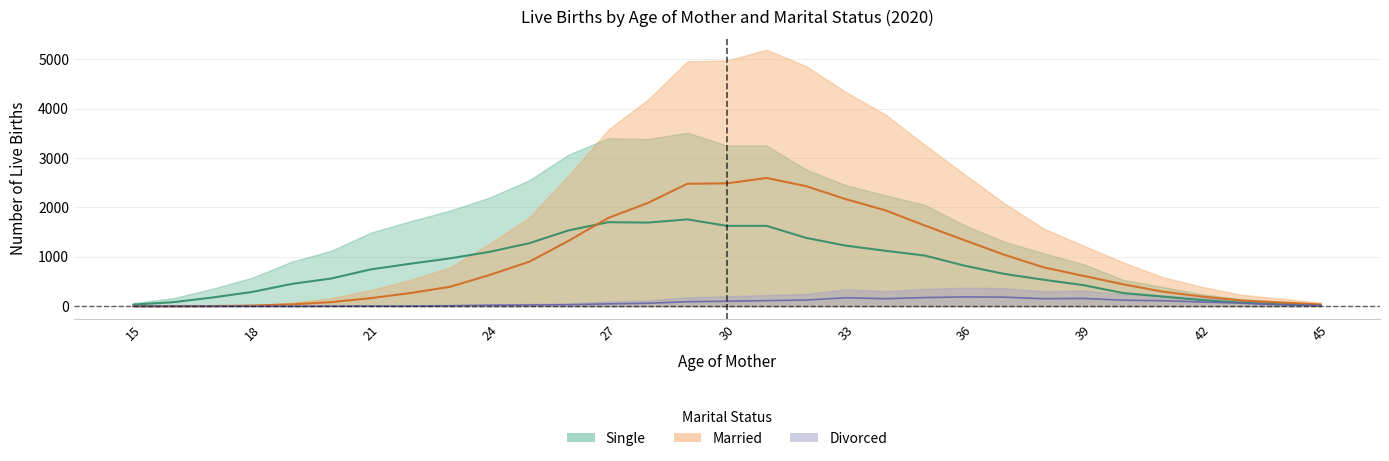

What is the difference between the second highest and minimum values in the Single series?

1681.5